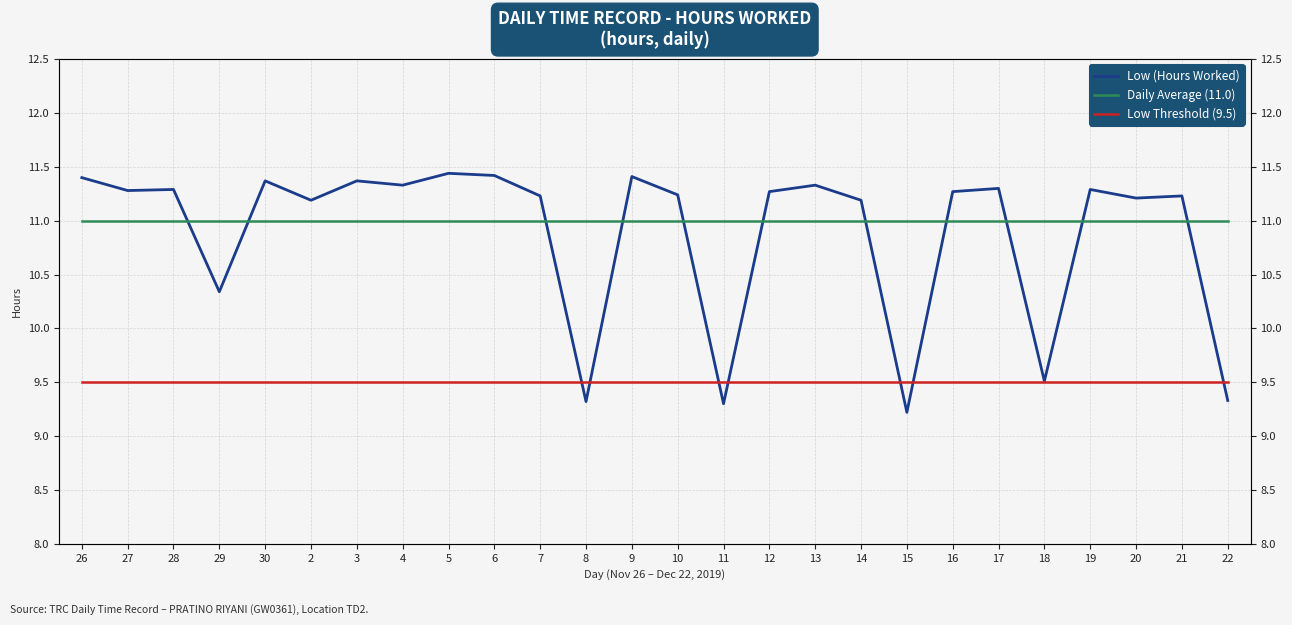

Is it true that Low Threshold (9.5) equals 9.5 at 3?

True